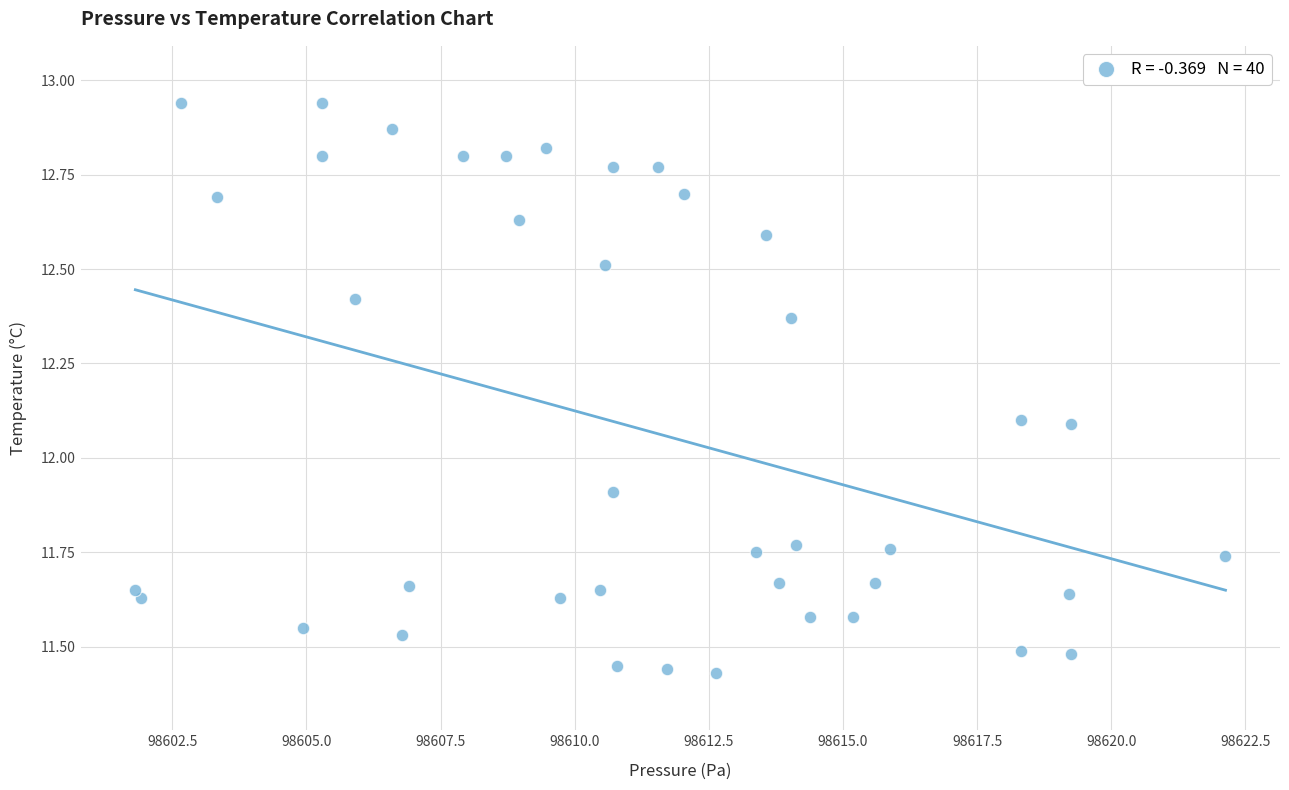

What is the range of X values (max minus min)?

20.3